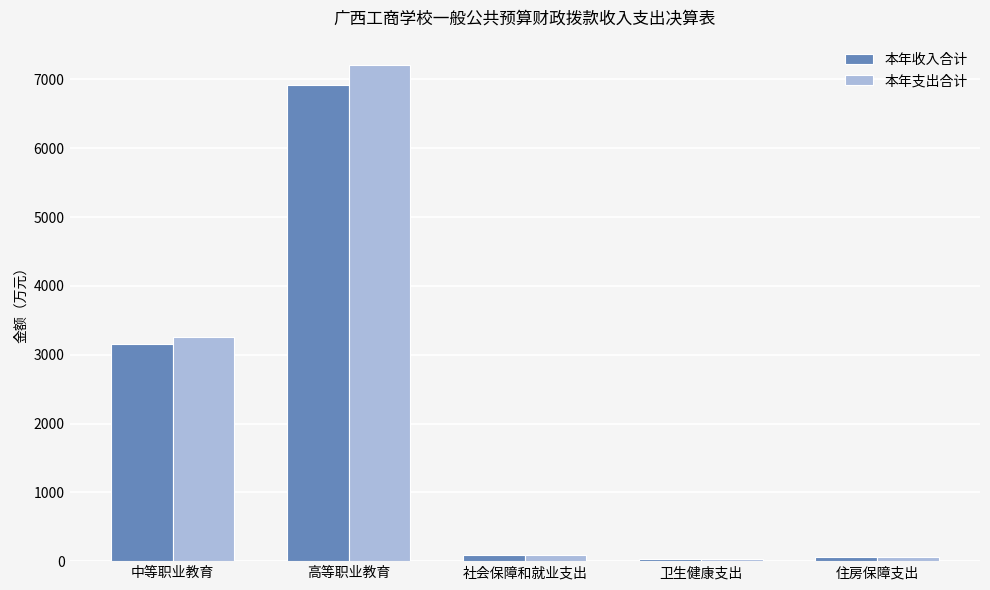

Is the value of 本年收入合计 at 卫生健康支出 greater than the value of 本年支出合计 at 中等职业教育?

No